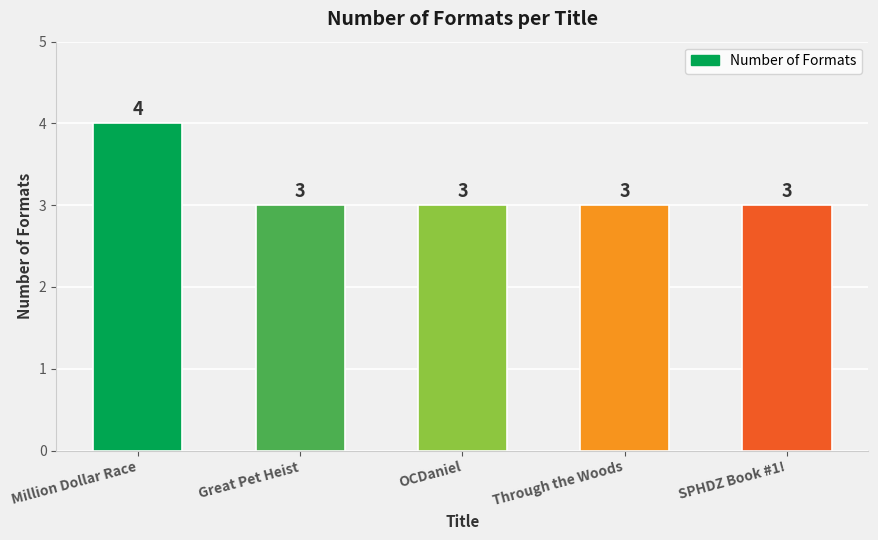

Is it true that the value at SPHDZ Book #1! is 3?

True